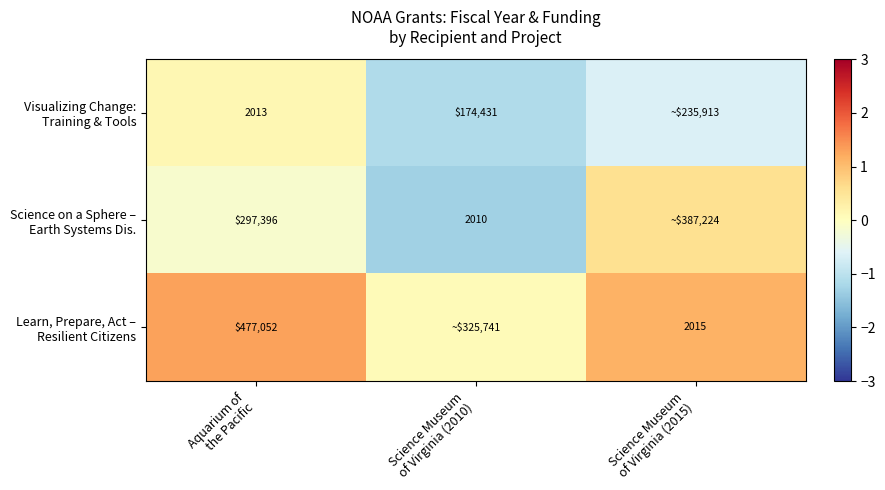

The Learn, Prepare, Act – Resilient Citizens series shows 1.1 at Science Museum of Virginia (2015). True or false?

True